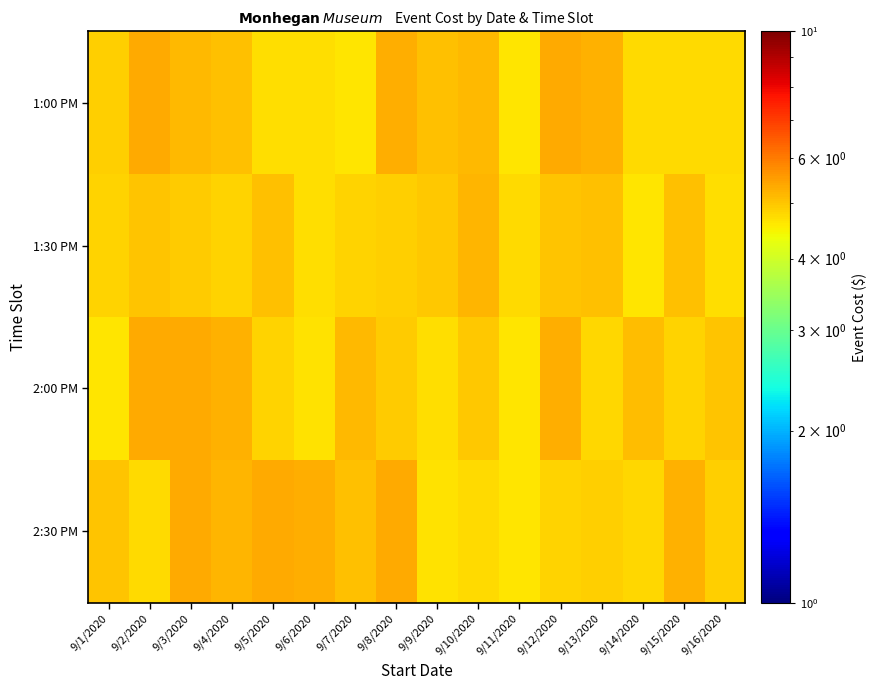

At which category is the sum across all series the highest?

9/3/2020